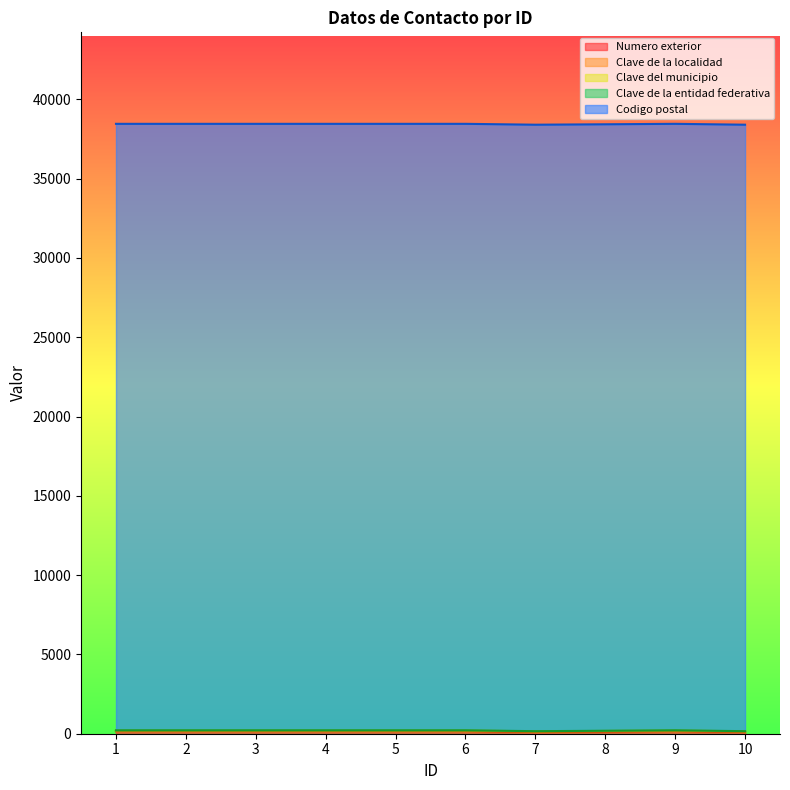

What is the sum of all Numero exterior values?

1442